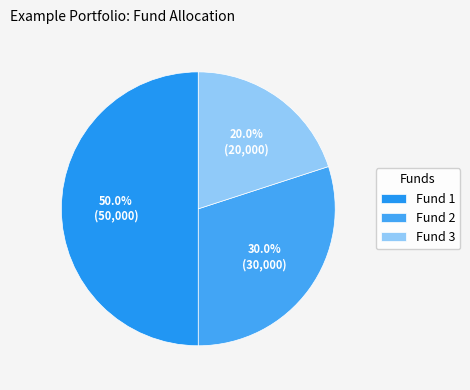

What is the ratio of the value at Fund 3 to the value at Fund 1?

0.4